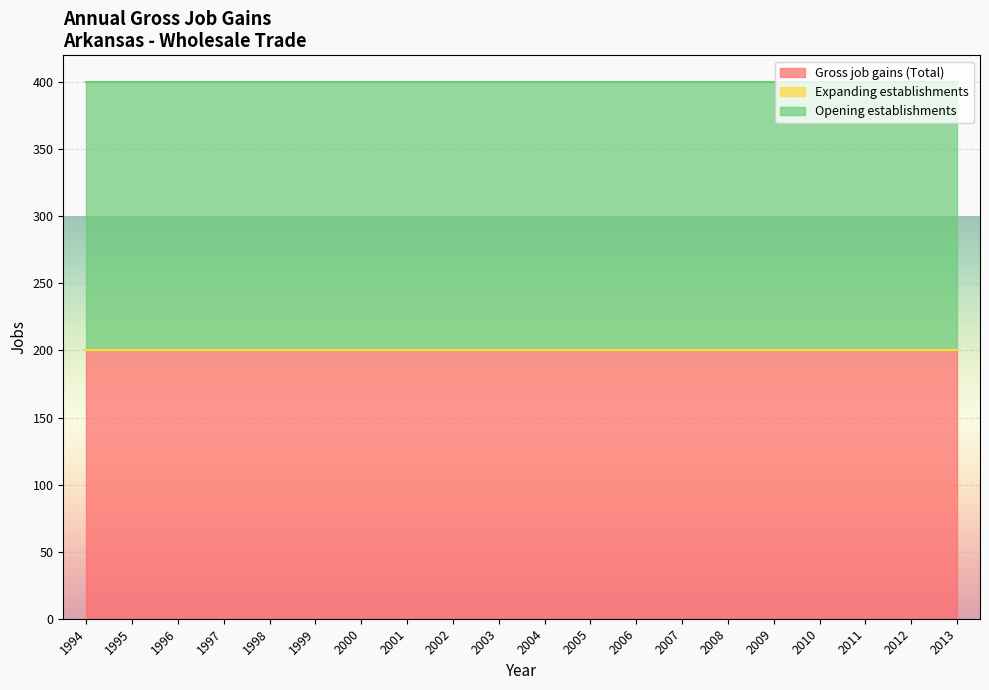

True or false: Opening establishments and Gross job gains (Total) intersect in this chart.

False